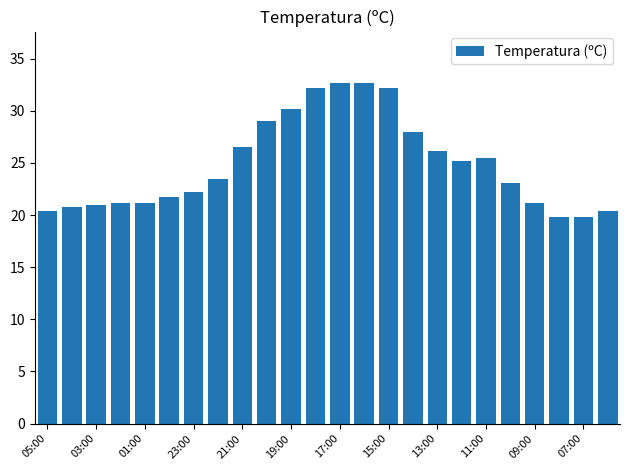

What is the greatest value displayed?

32.7